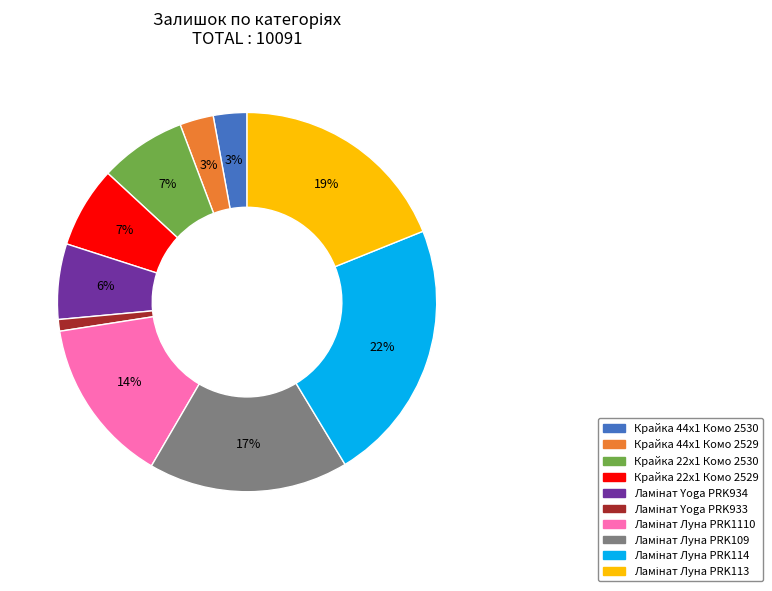

True or false: Крайка 44x1 Комо 2530 accounts for 3% of the total.

True